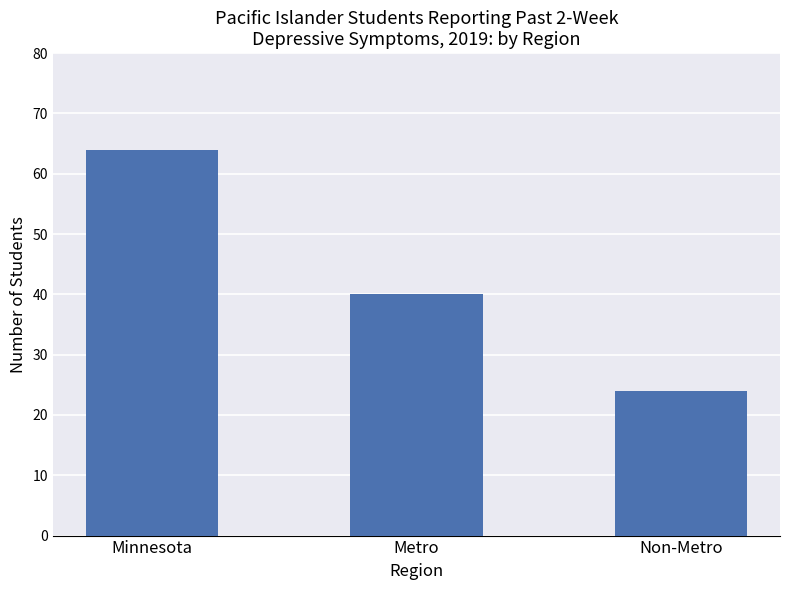

Reading left to right, what are all the values shown in this chart?

64	40	24